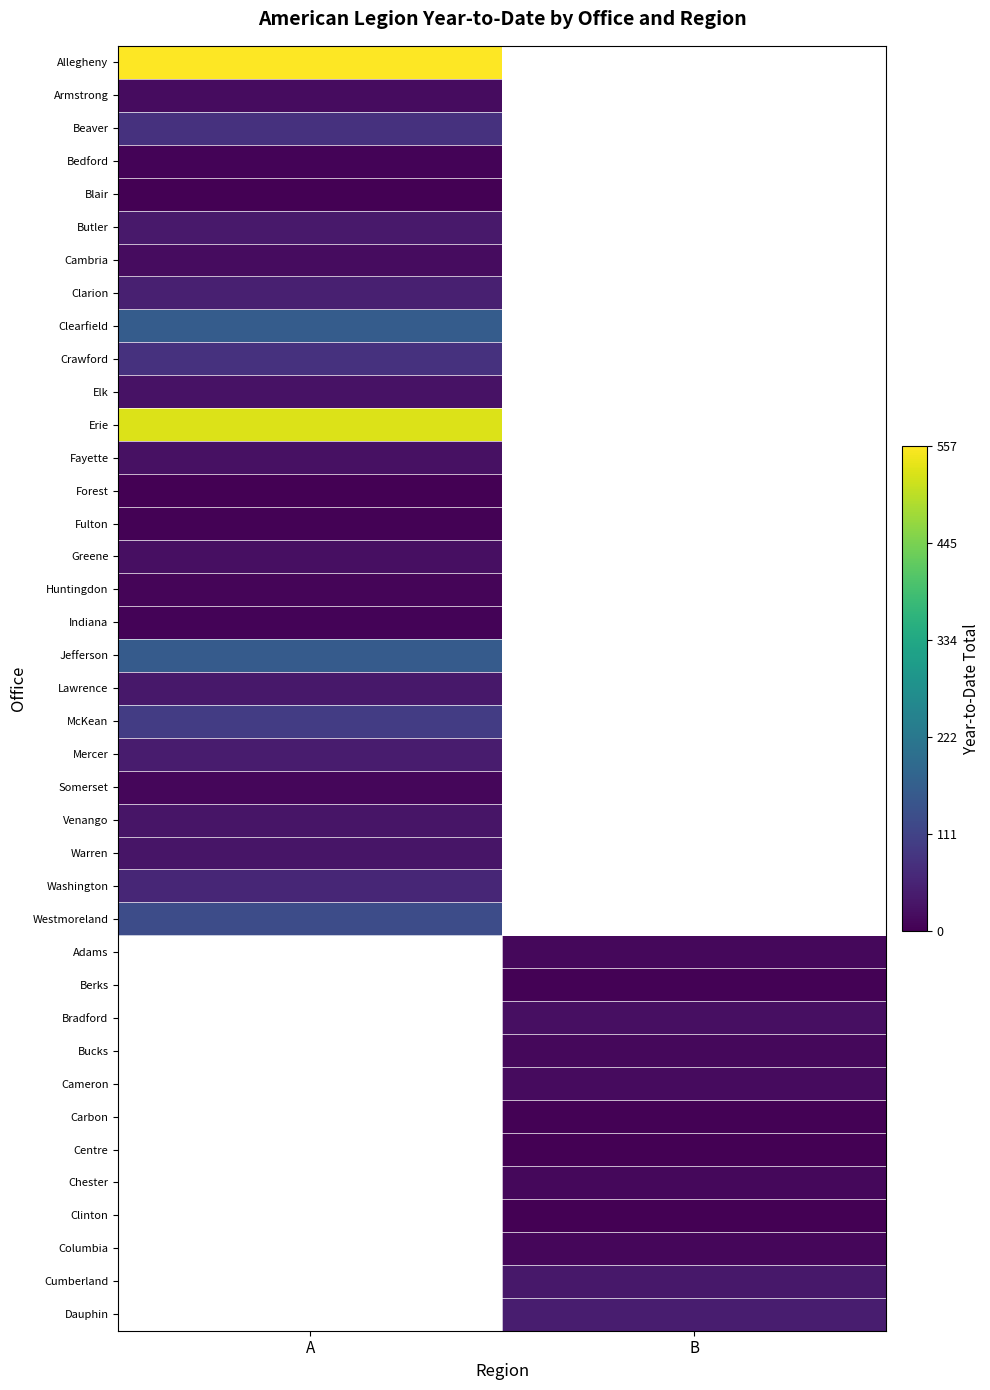

The value of Crawford at A is 80.0. True or false?

True